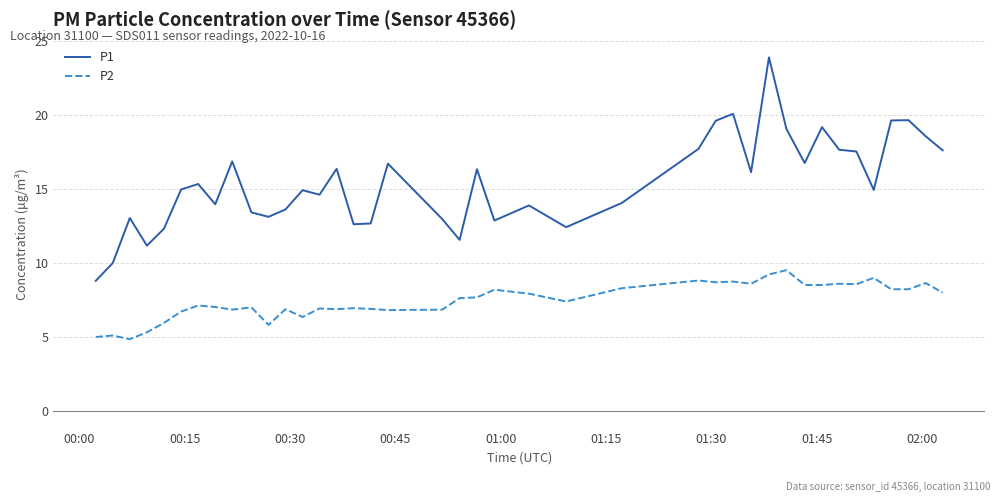

List the series in order of their peak value, lowest first.

P2, P1